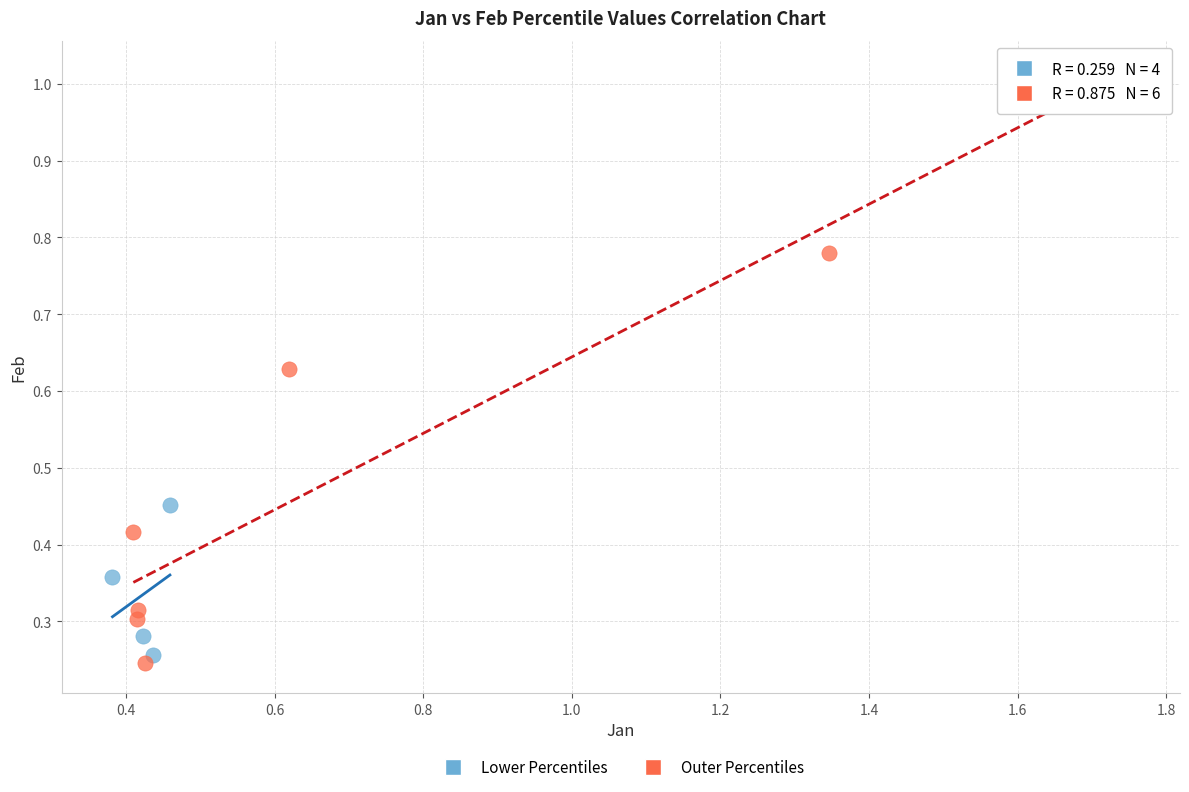

Which series reaches the maximum Y coordinate?

Outer Percentiles